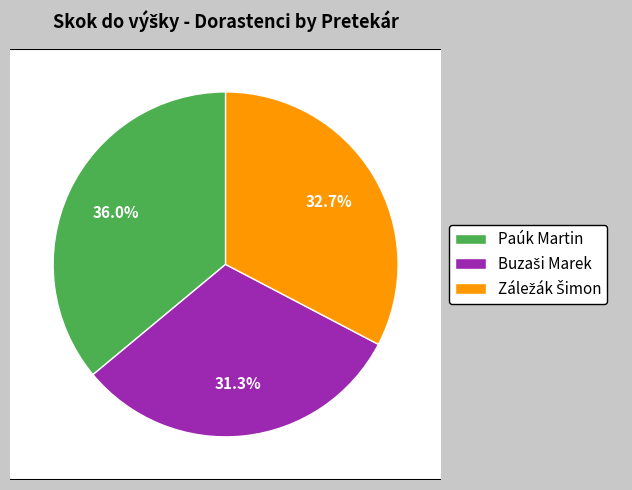

How many segments does this pie chart have?

3